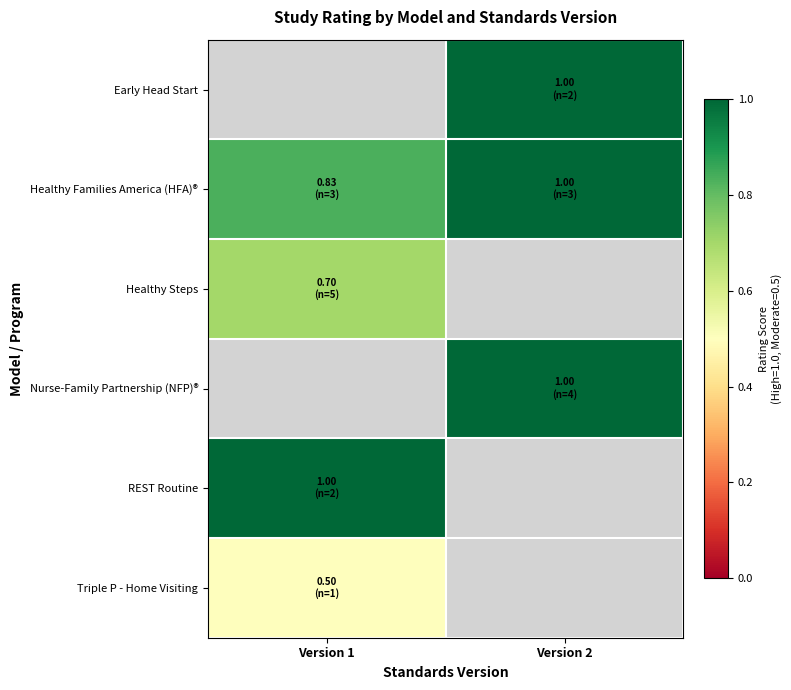

Which series changed the most between Version 1 and Version 2?

Healthy Families America (HFA)®